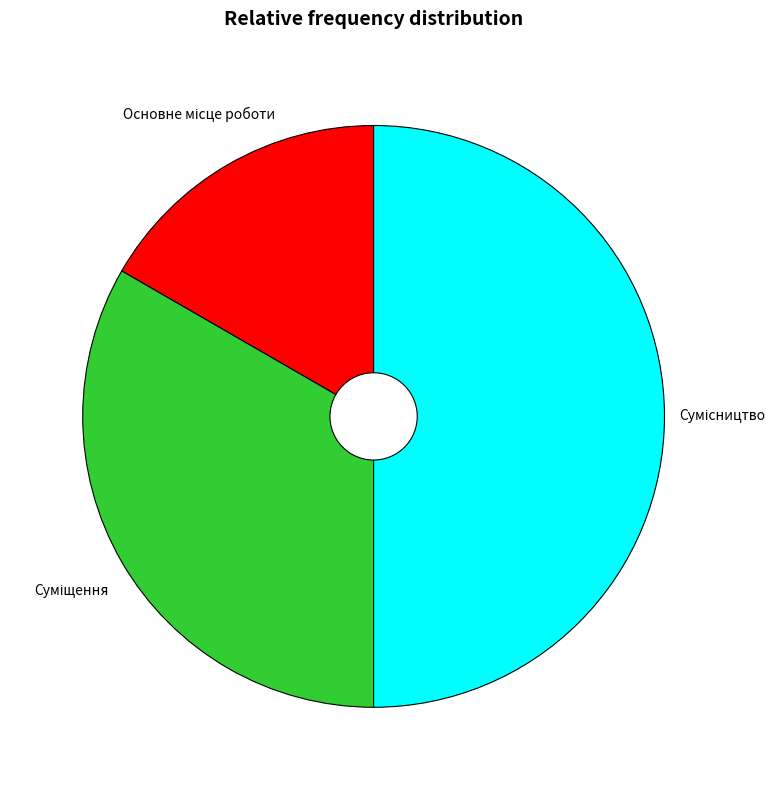

Combined, do Суміщення and Основне місце роботи account for over 50%?

No